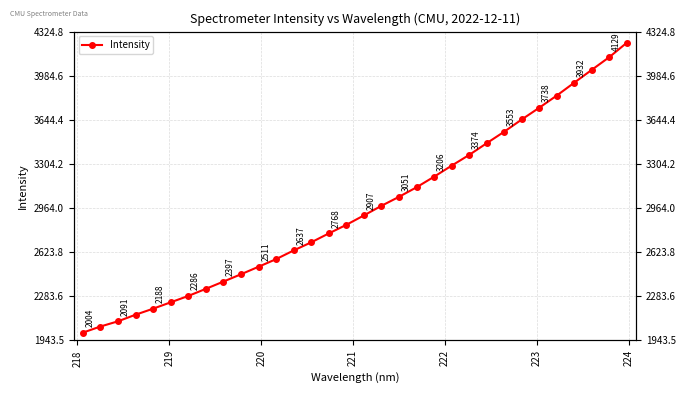

What is the sum of all values?

94710.4